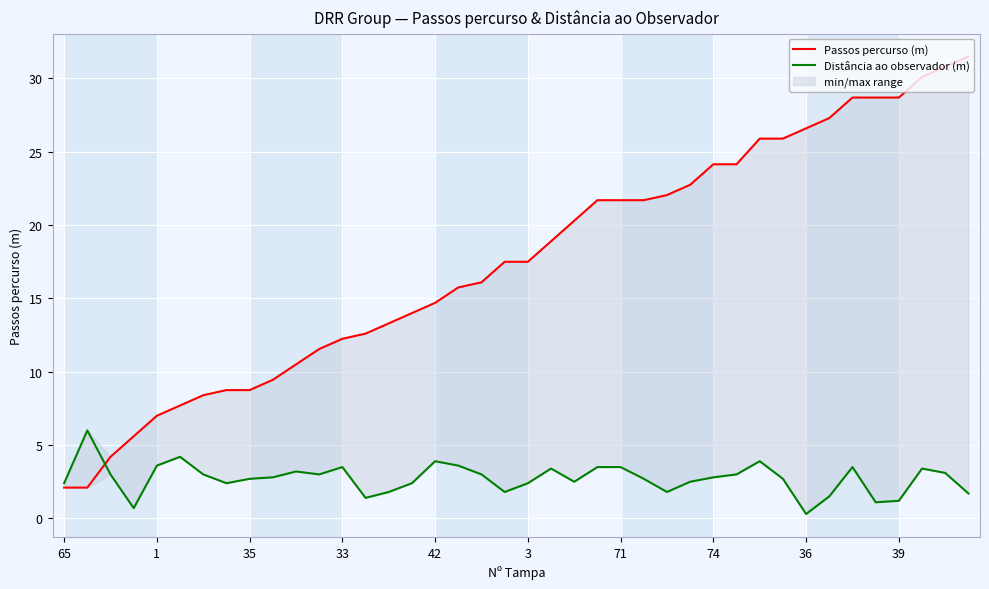

Which series changed the most between 35 and 36?

Passos percurso (m)